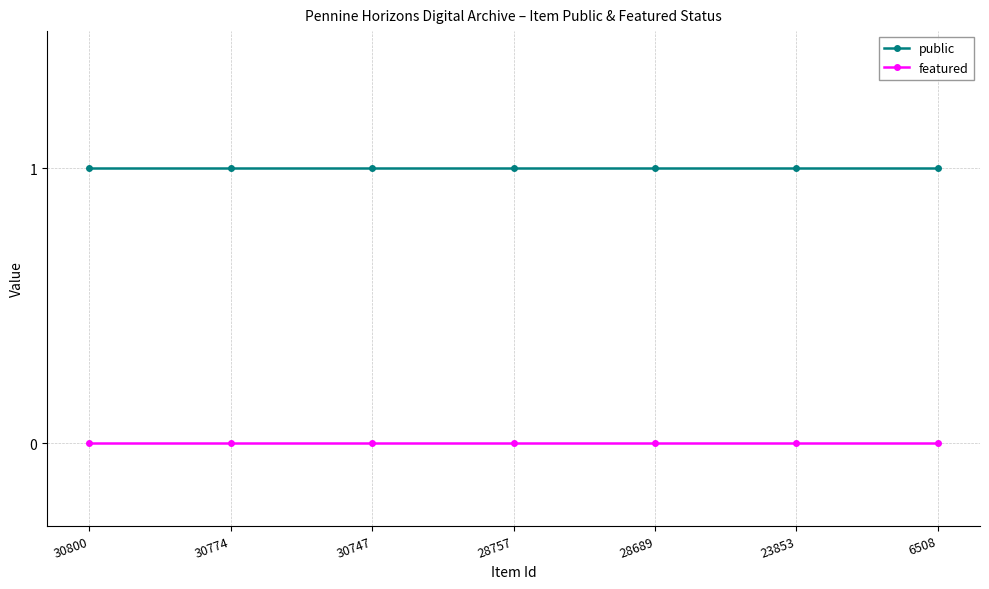

The value of public at 6508 is 1. True or false?

True